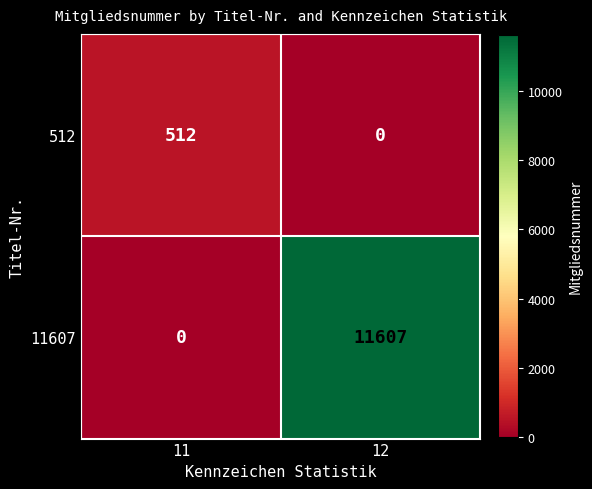

Which series changed the most between 11 and 12?

11607